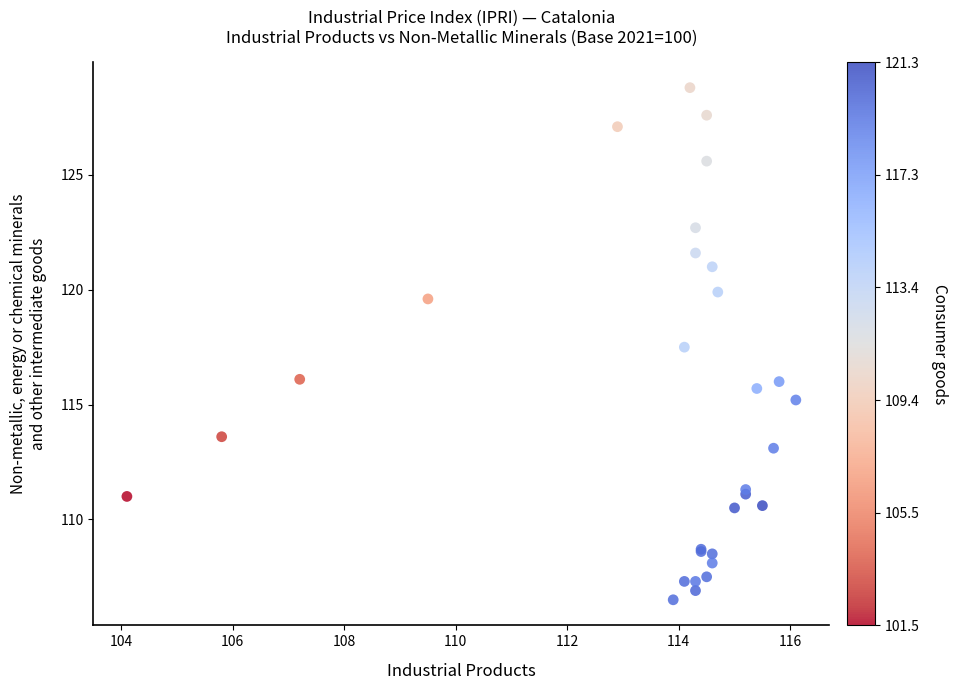

What Y value in the scatter plot is closest to 117?

117.5